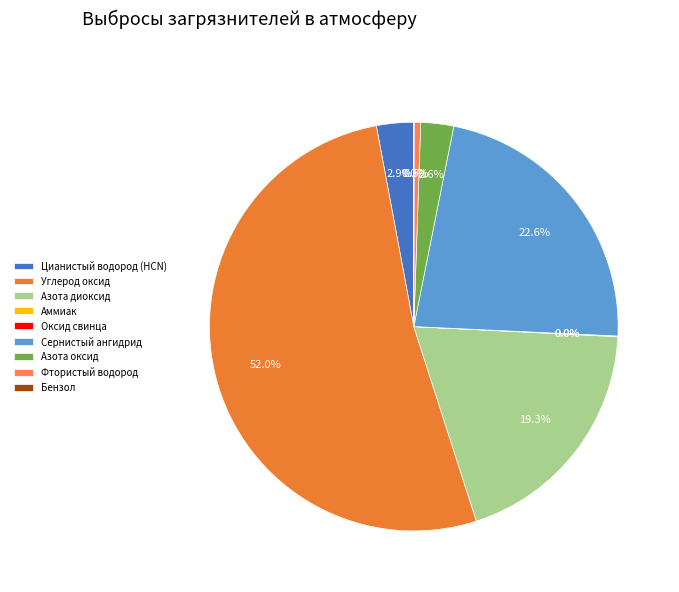

What is the total percentage of Оксид свинца and Аммиак?

0.1%